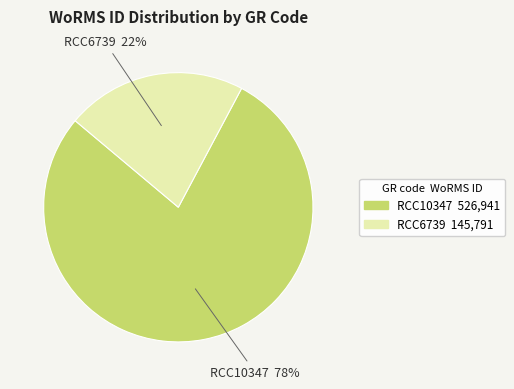

To the nearest percent, what is the combined percentage of RCC10347 and RCC6739?

100%